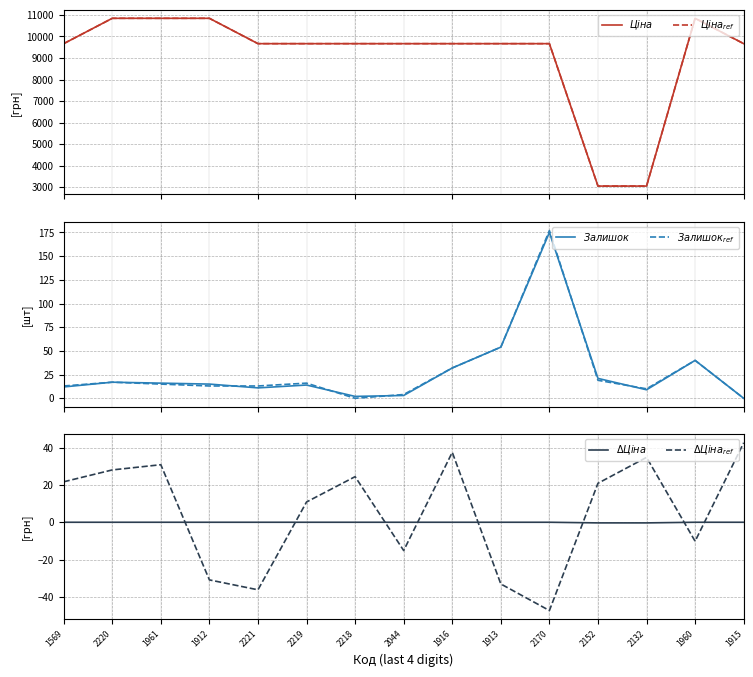

True or false: $Залишок$ and $\Delta Ціна_{ref}$ intersect in this chart.

True